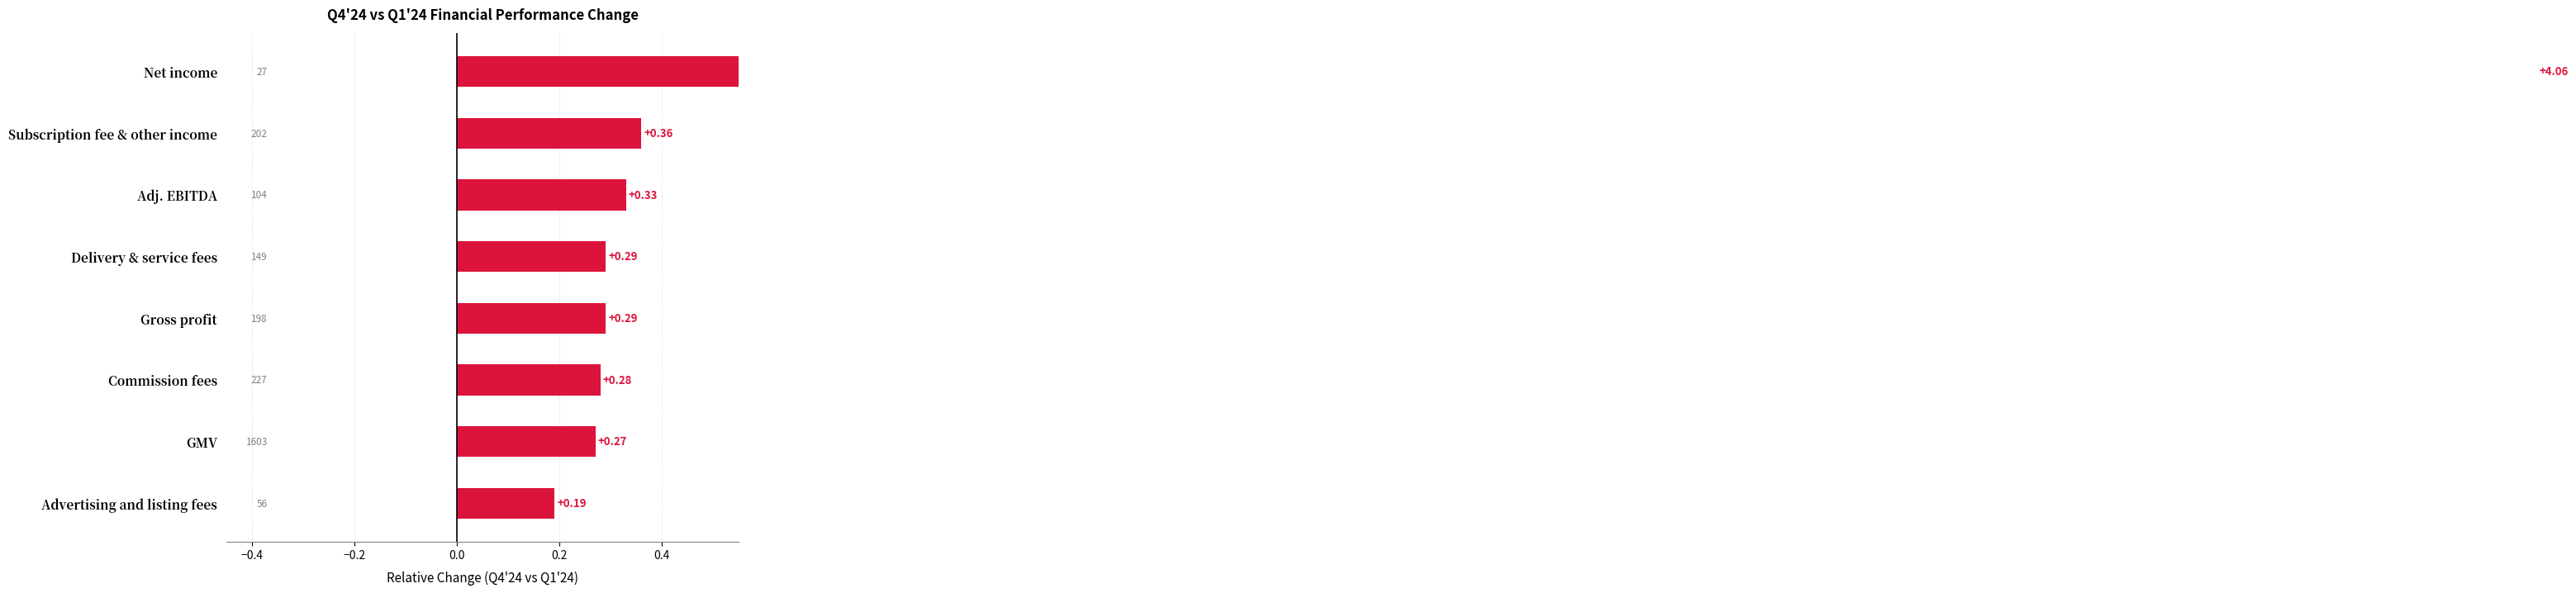

Does the chart contain any negative values?

No